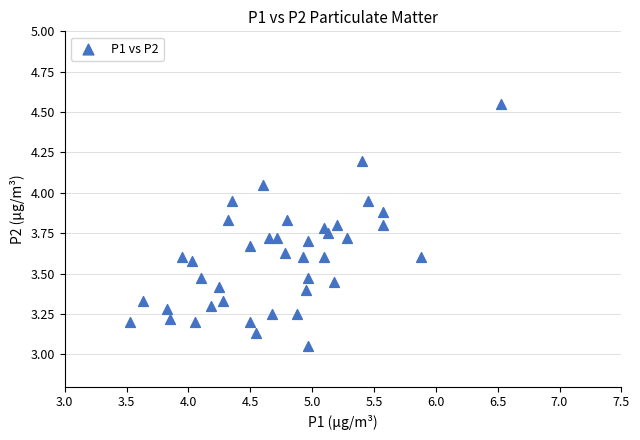

Count the number of points in this scatter plot.

40